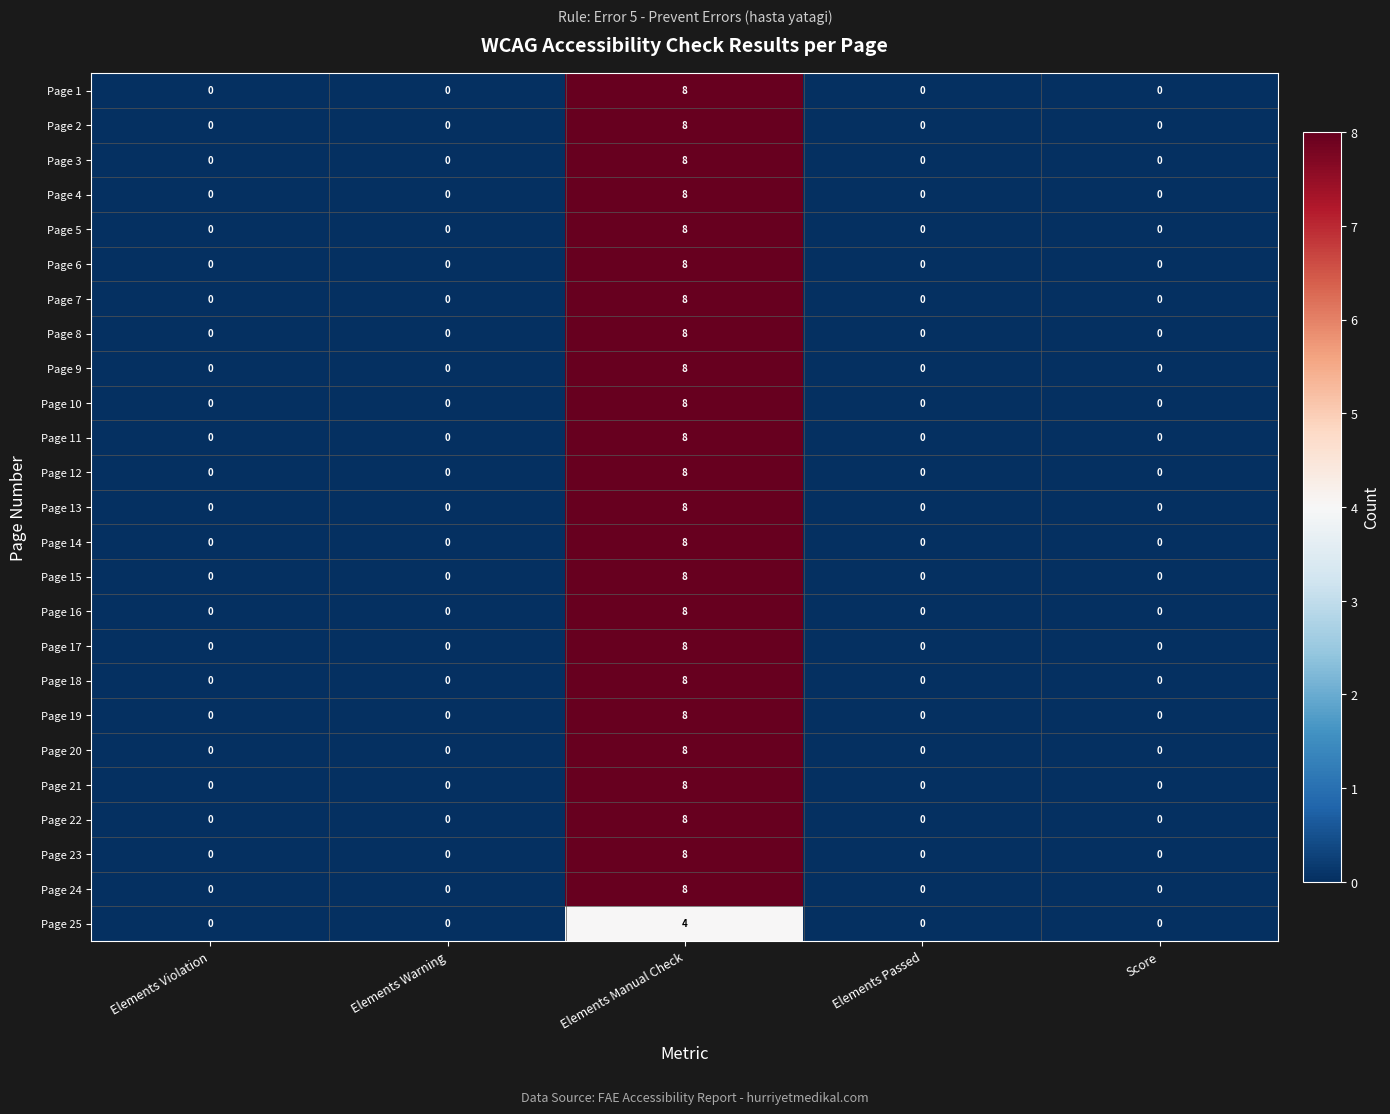

At which category is the sum across all series the highest?

Elements Manual Check